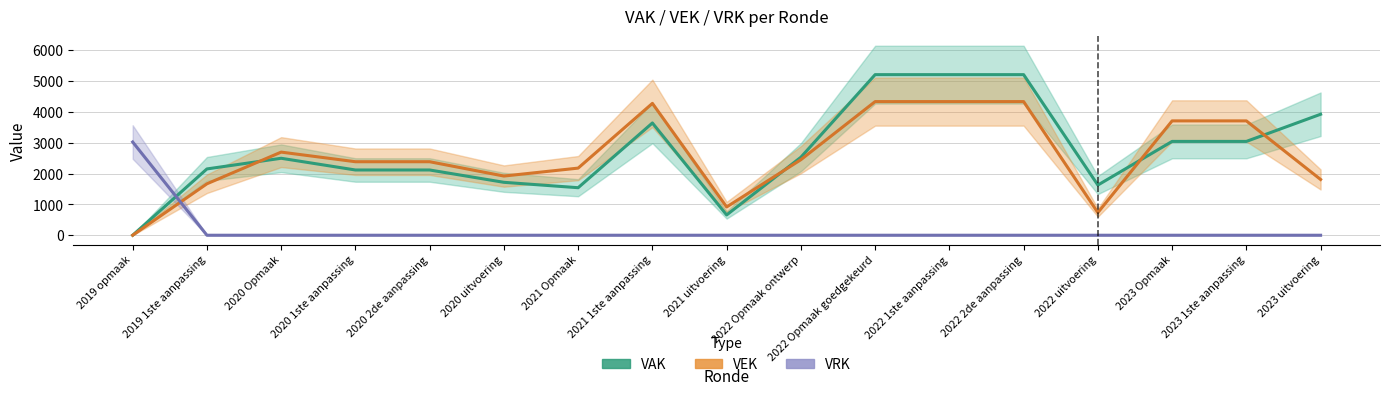

Which category has the highest value across all series?

2022 Opmaak goedgekeurd